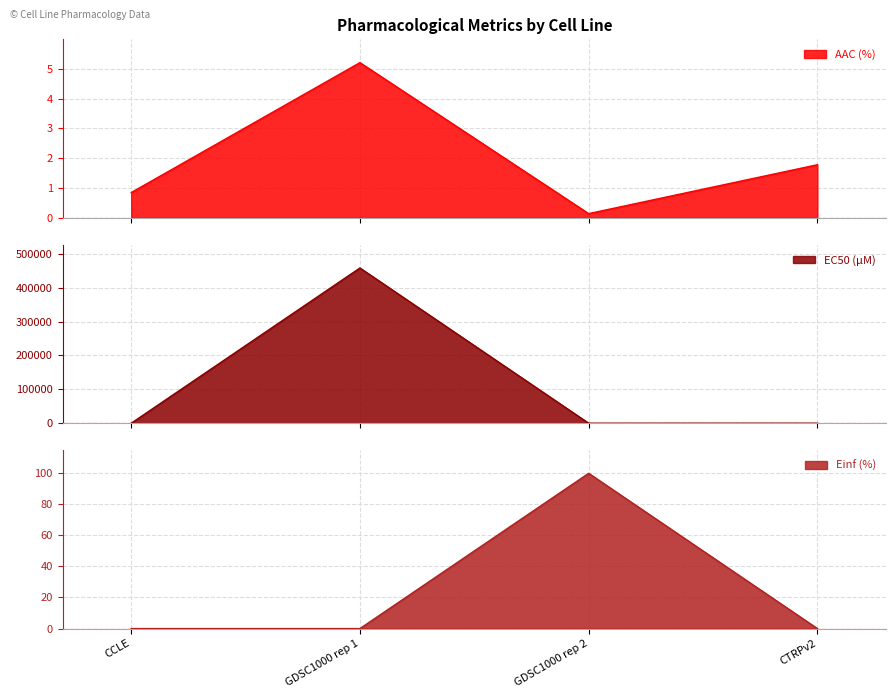

Which series has the largest range (max minus min)?

EC50 (µM)